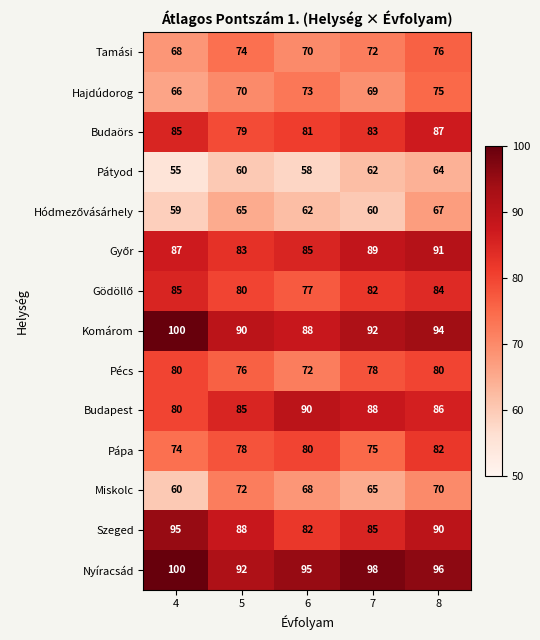

Rank the categories by Budaörs value from highest to lowest.

8, 4, 7, 6, 5